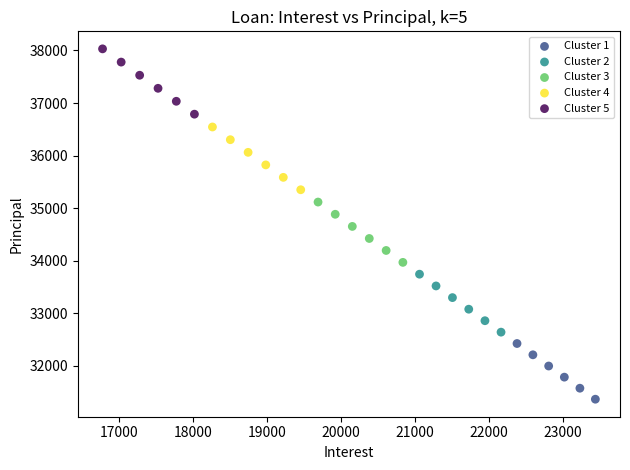

Which series contains the lowest Y value?

Cluster 1